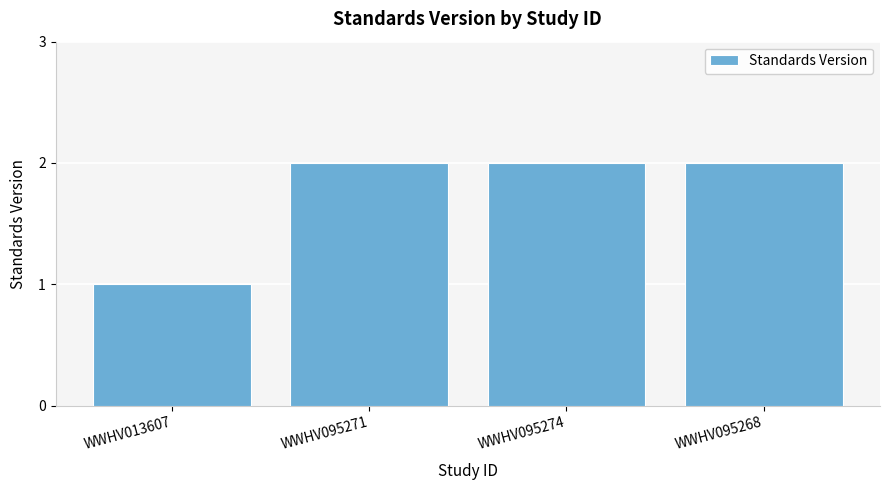

What is the greatest value displayed?

2